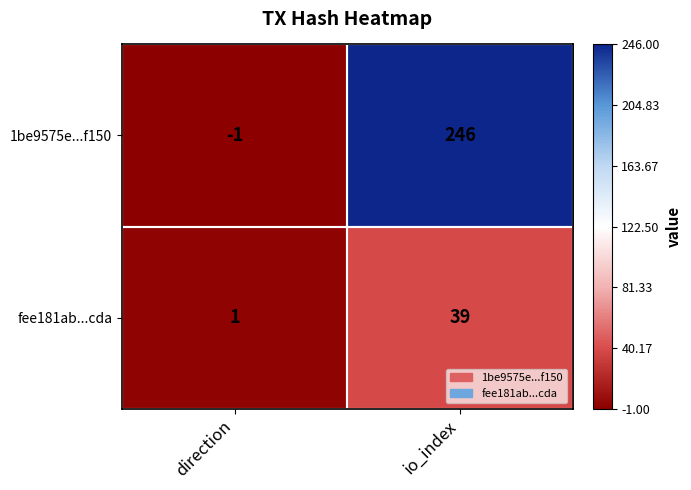

Rank the series by their maximum value, from highest to lowest.

1be9575e...f150, fee181ab...cda